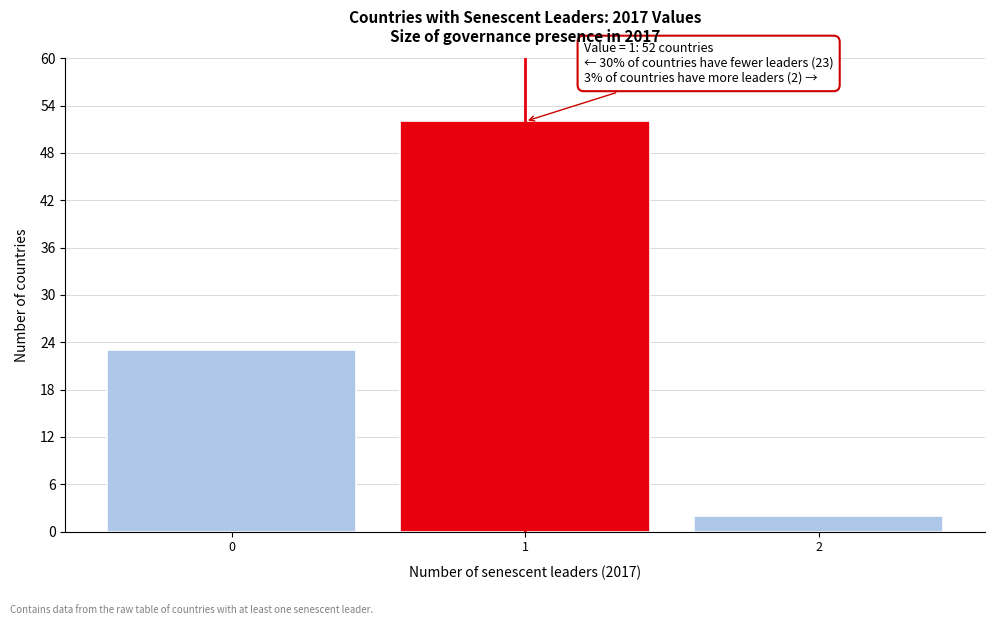

Reading left to right, transcribe all the data shown in this chart.

23	52	2